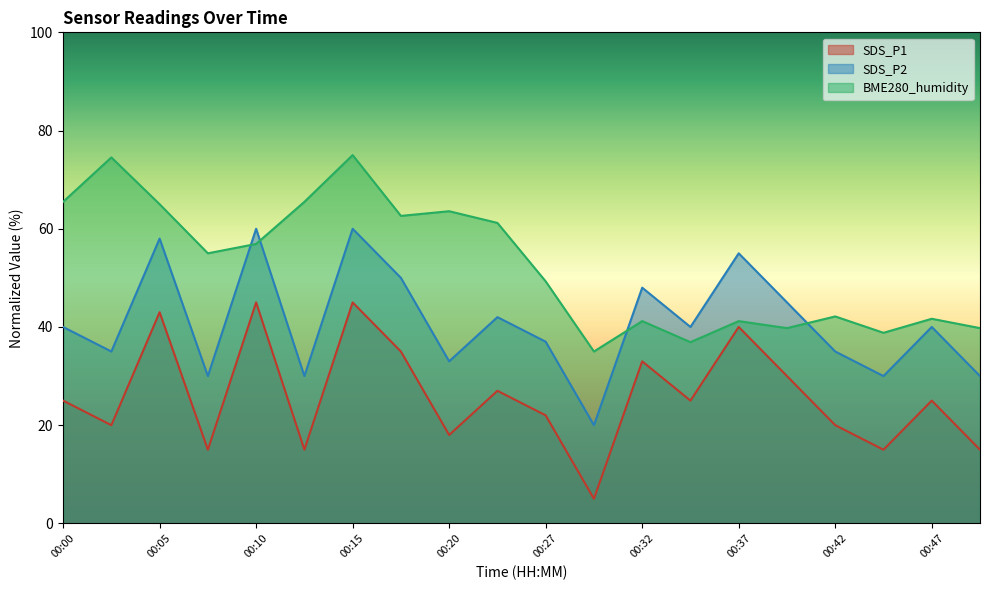

Is it true that SDS_P1 equals 45.0 at 00:15?

True